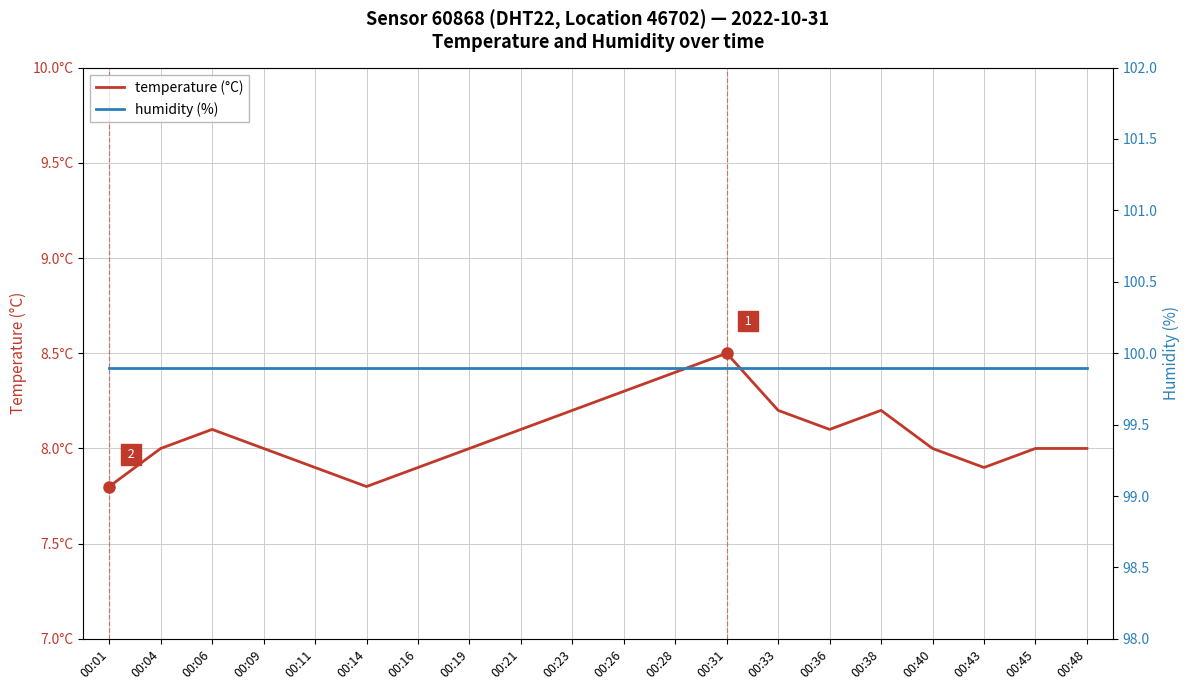

Reading left to right, extract all data points from this chart.

temperature: 00:01=7.8	00:04=8.0	00:06=8.1	00:09=8.0	00:11=7.9	00:14=7.8	00:16=7.9	00:19=8.0	00:21=8.1	00:23=8.2	00:26=8.3	00:28=8.4	00:31=8.5	00:33=8.2	00:36=8.1	00:38=8.2	00:40=8.0	00:43=7.9	00:45=8.0	00:48=8.0
humidity: 00:01=99.9	00:04=99.9	00:06=99.9	00:09=99.9	00:11=99.9	00:14=99.9	00:16=99.9	00:19=99.9	00:21=99.9	00:23=99.9	00:26=99.9	00:28=99.9	00:31=99.9	00:33=99.9	00:36=99.9	00:38=99.9	00:40=99.9	00:43=99.9	00:45=99.9	00:48=99.9